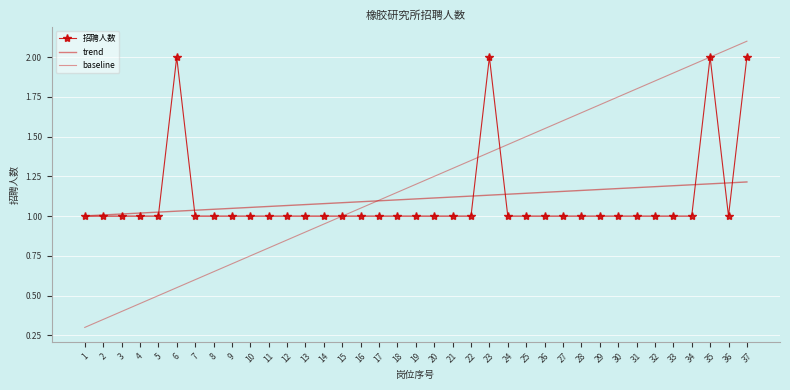

The value of baseline at 36 is 2.0. True or false?

True